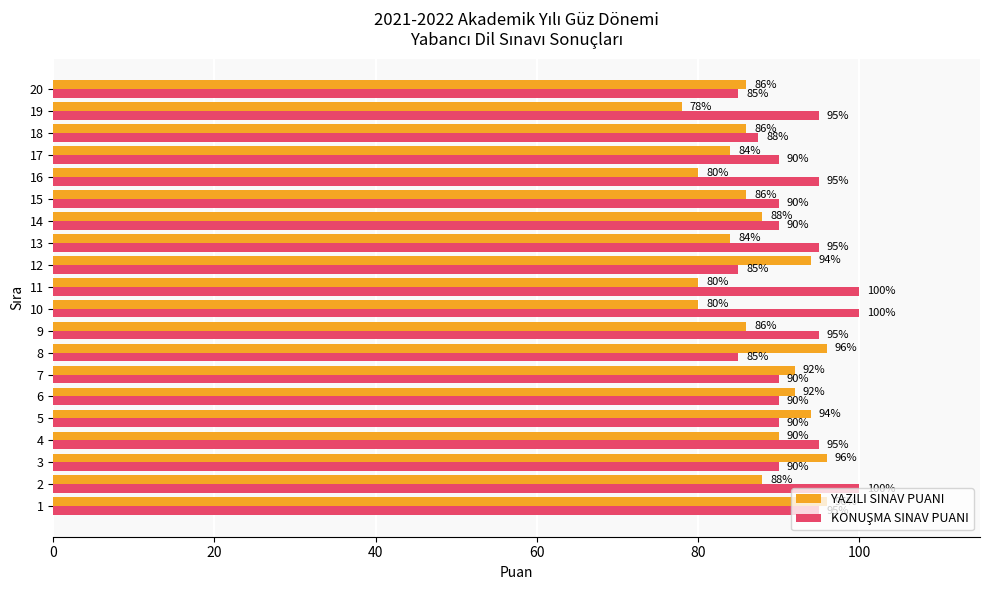

The value of YAZILI SINAV PUANI at 5 is 94.0. True or false?

True